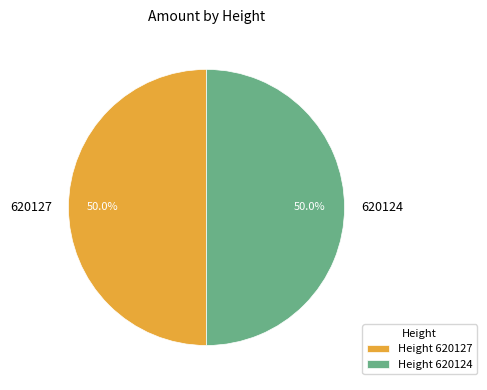

Count the number of slices in the pie.

2